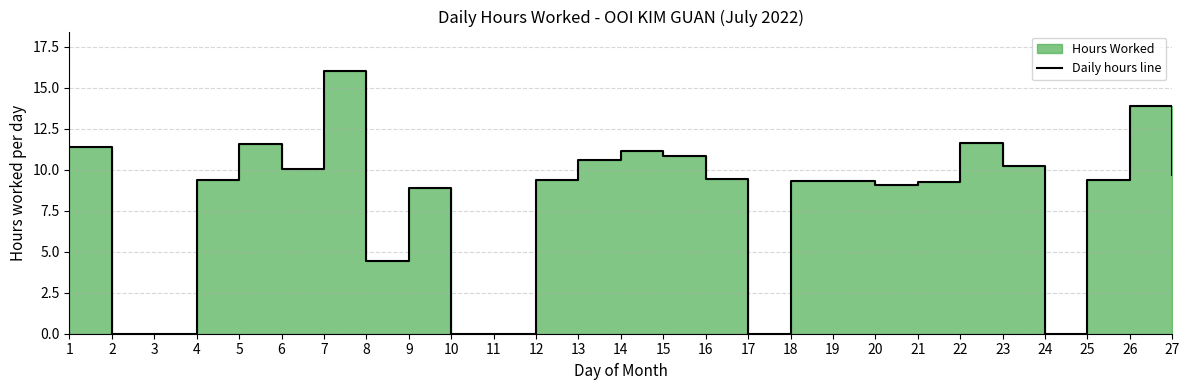

What value does the data have at 18?

9.3